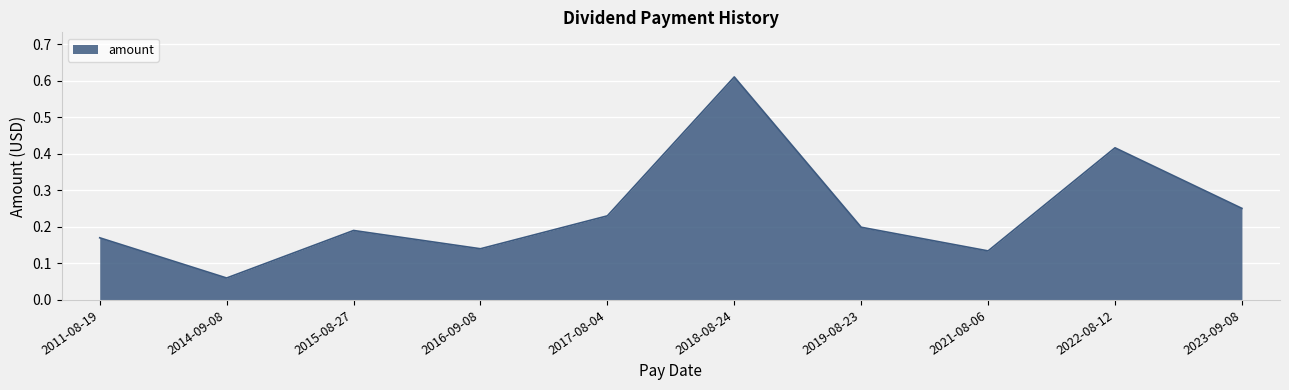

What position from the right is 2023-09-08?

1